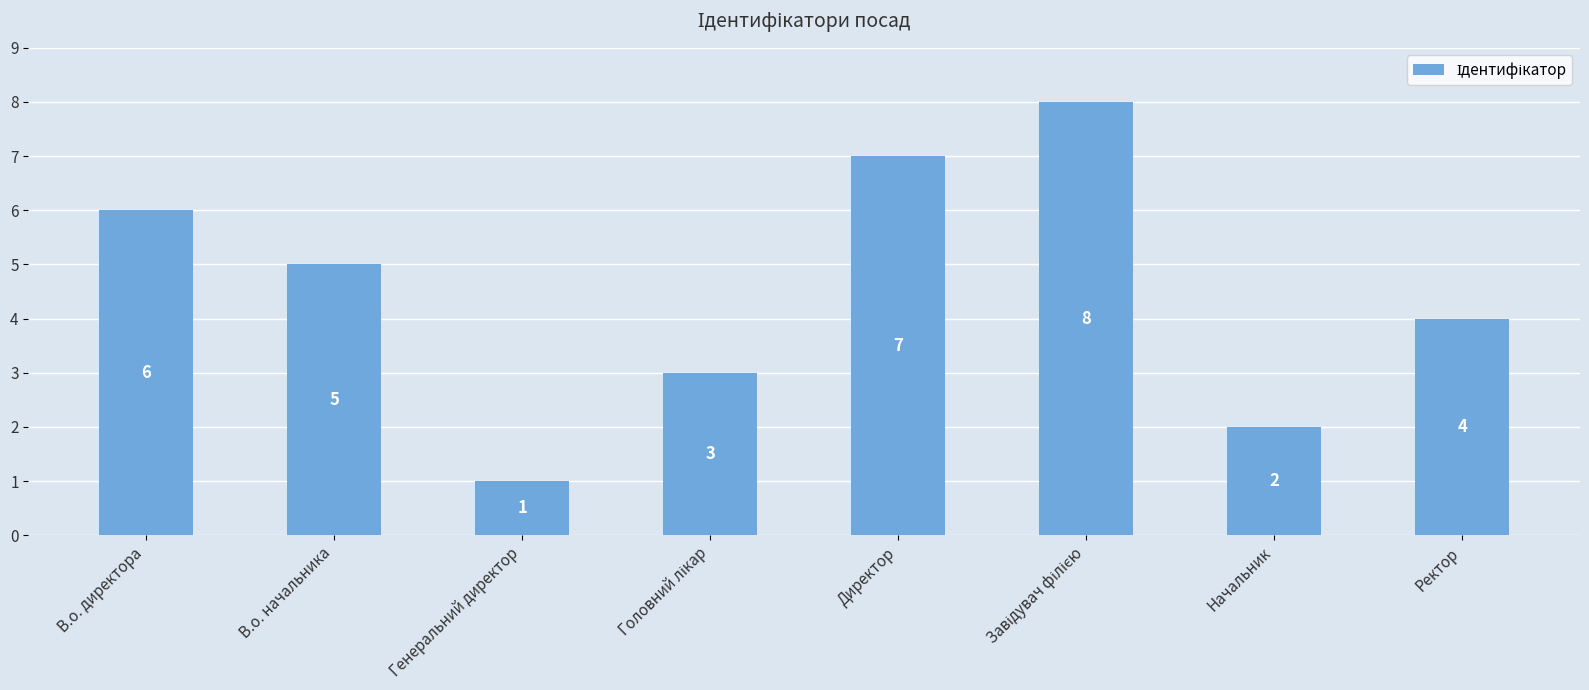

Between Директор and Начальник, which is larger?

Директор